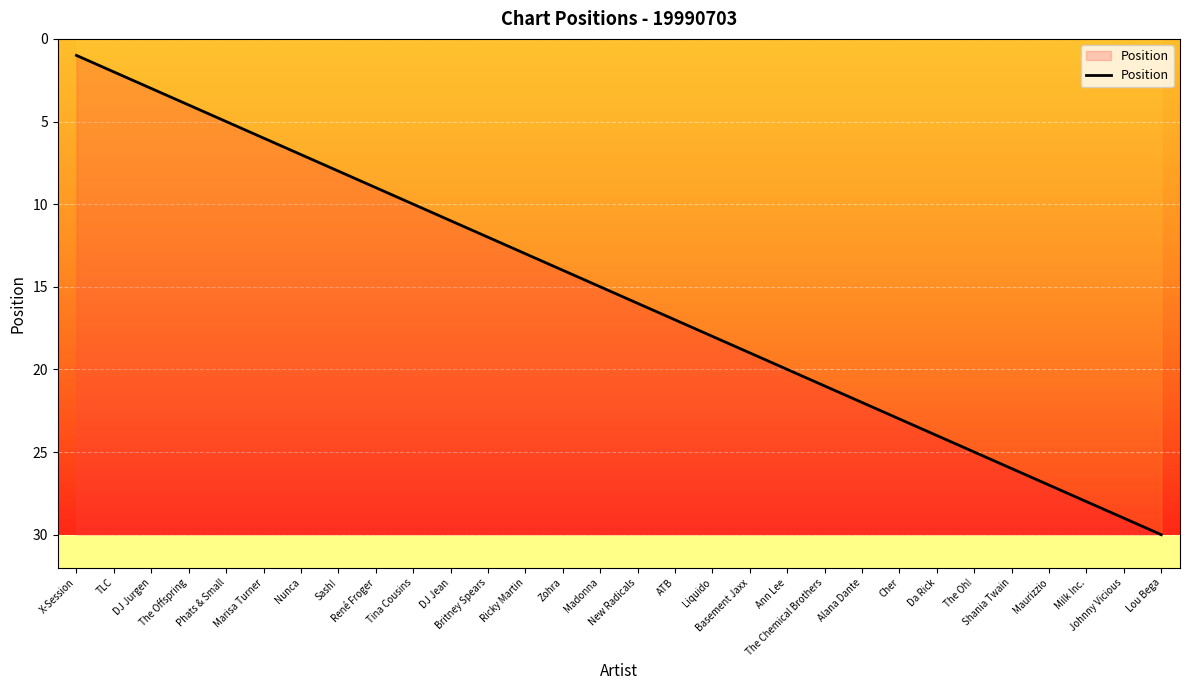

Which has a higher value, René Froger or Johnny Vicious?

Johnny Vicious